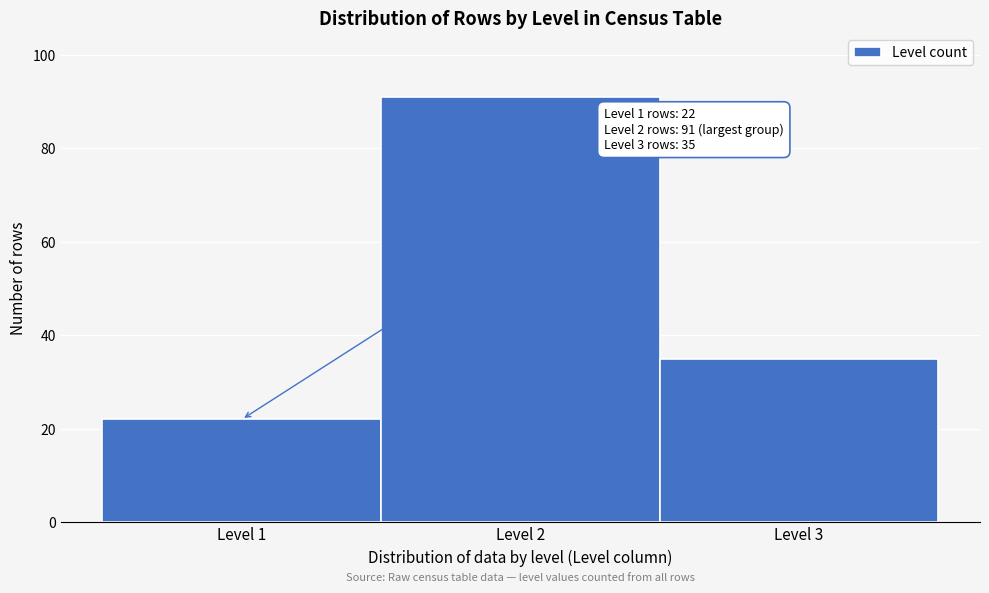

Over which range of the x-axis is the bar tallest?

1.5 to 2.5